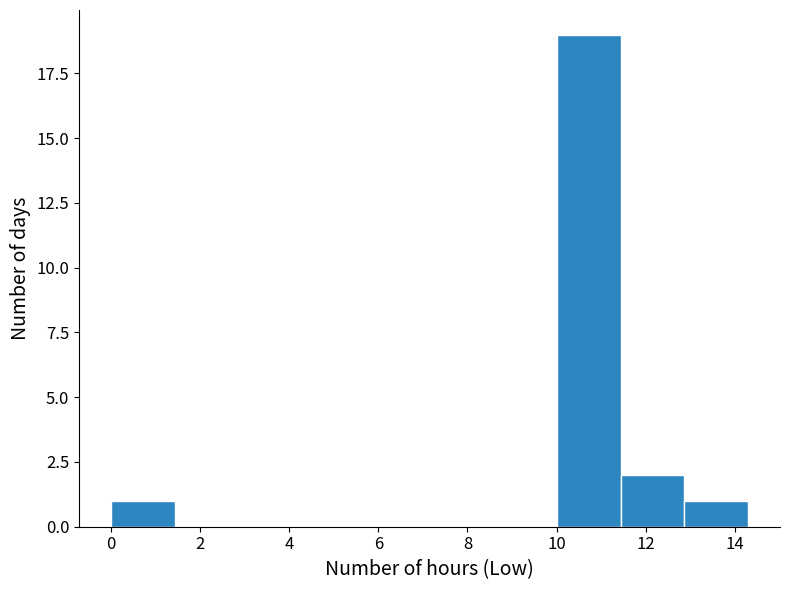

Which range on the x-axis has the tallest bar?

10.0 to 11.4